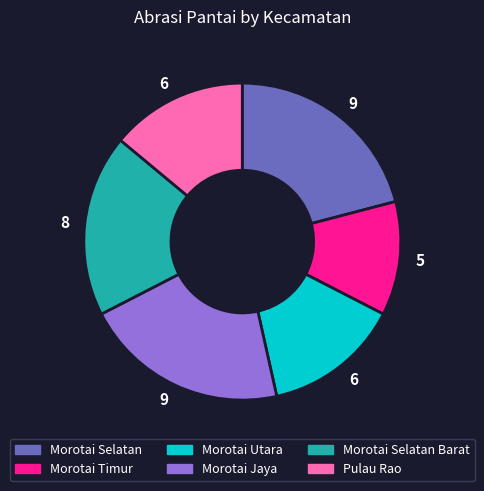

True or false: Morotai Utara accounts for 14% of the total.

True